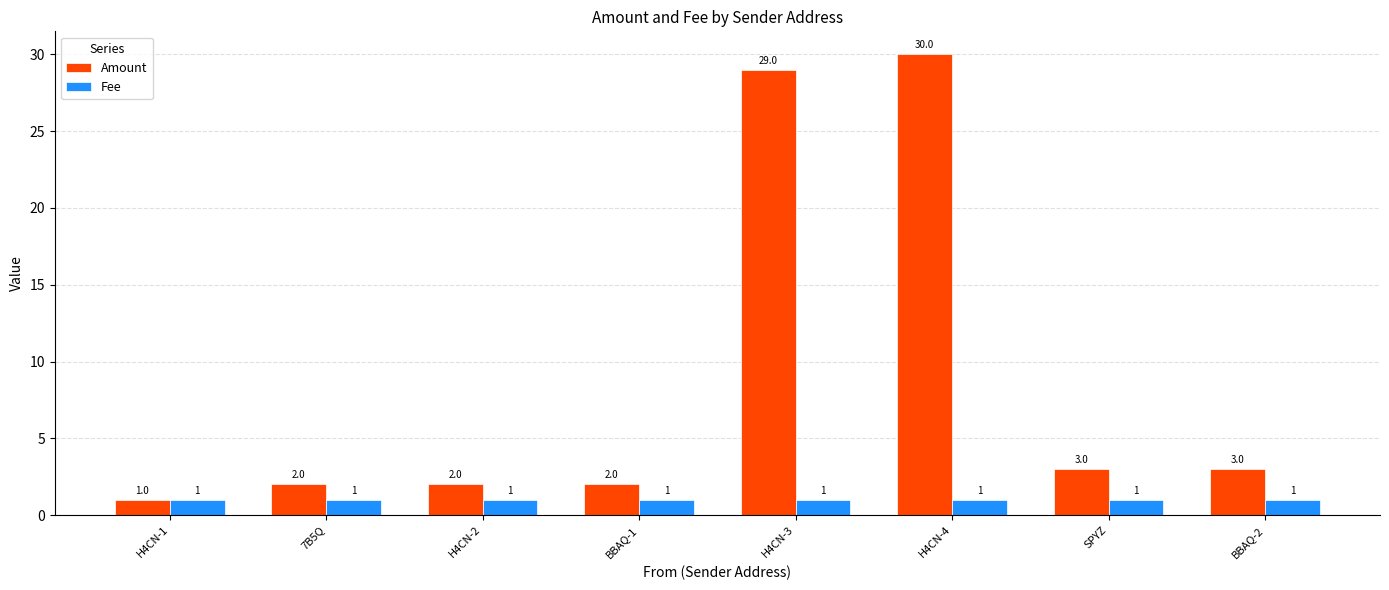

How many groups of bars are there?

8